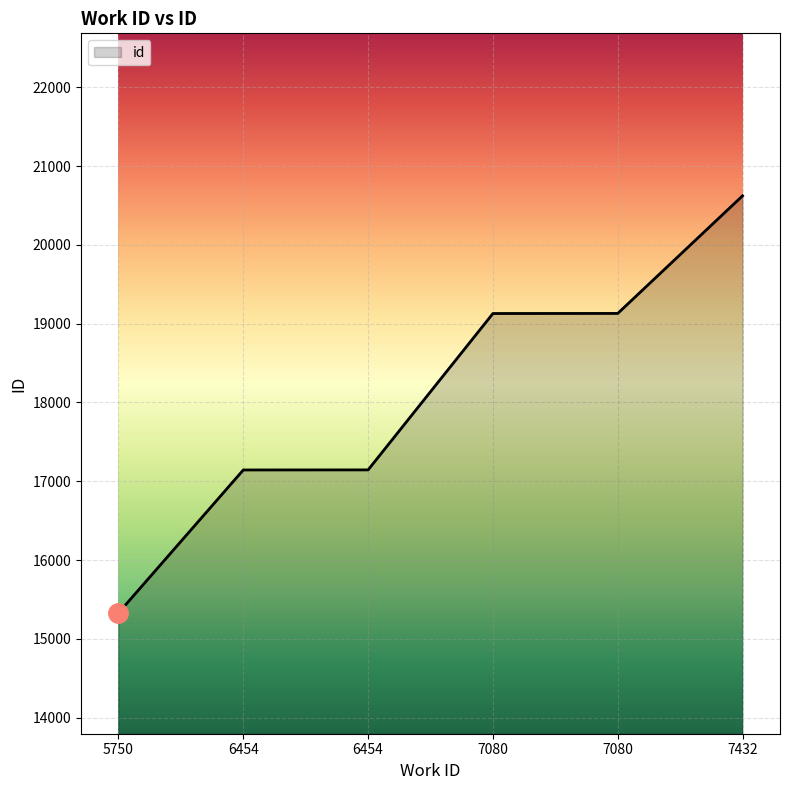

How many series are shown in this chart?

1